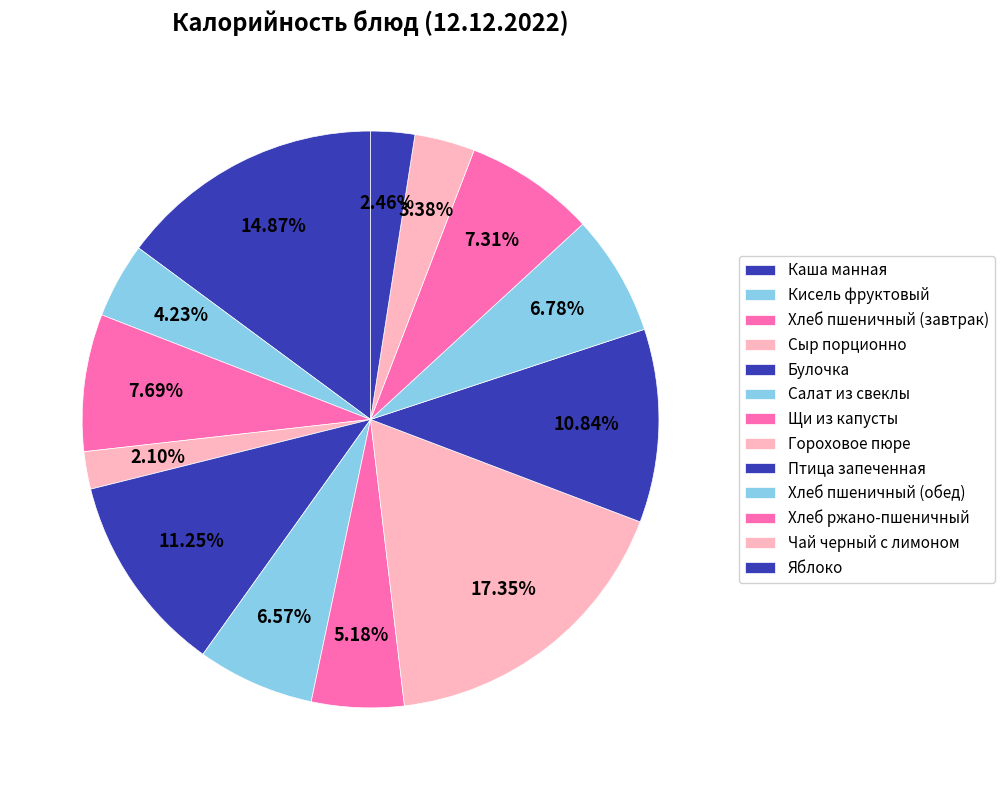

To the nearest percent, what percentage of the pie is Птица запеченная?

11%